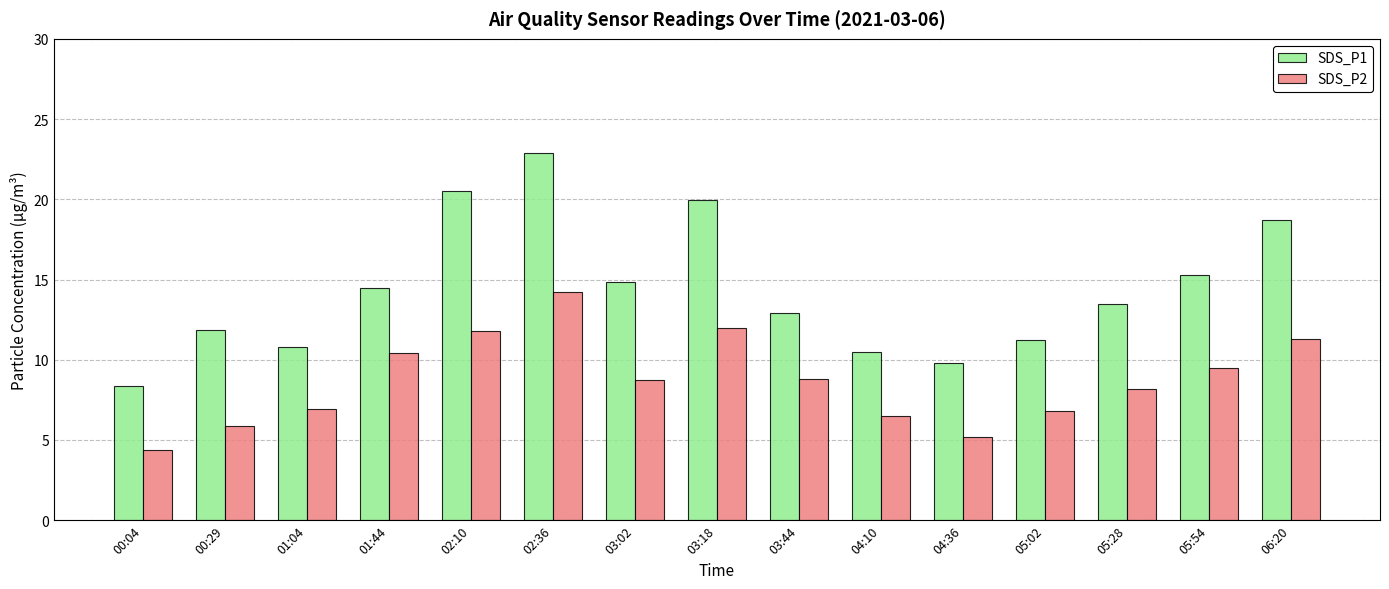

The value of SDS_P2 at 00:29 is 10.3. True or false?

False